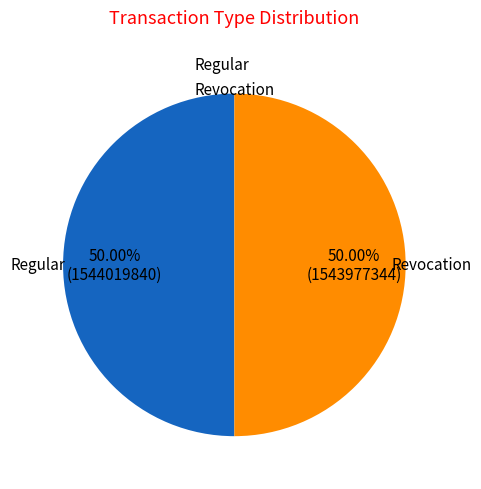

Is the sum of Regular and Revocation greater than half?

Yes